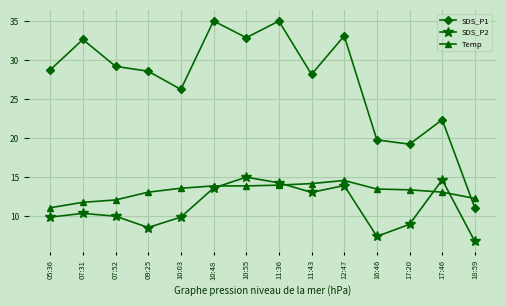

At which label is SDS_P1 closest to 23?

17:46